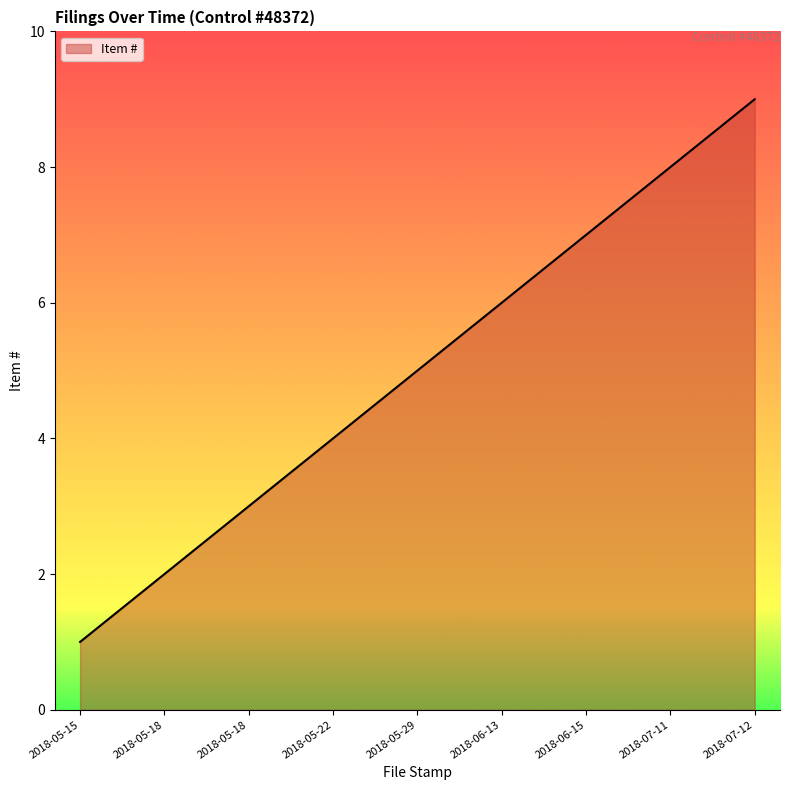

What is the ratio of the value at 2018-05-15 to the value at 2018-07-12?

0.1